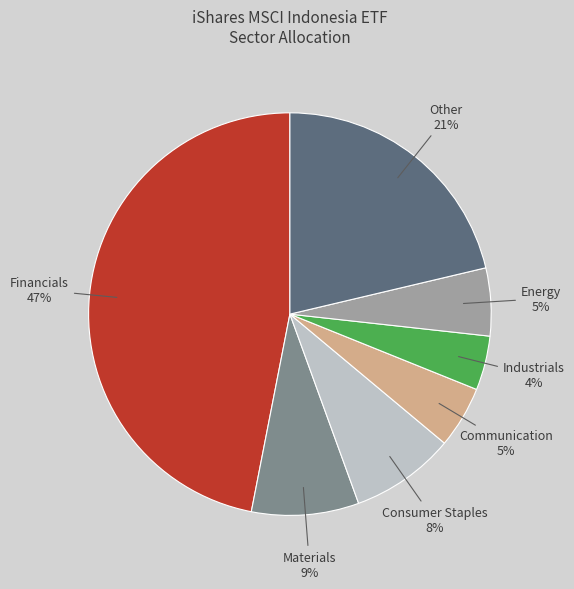

To the nearest percent, what is the average slice percentage?

14%